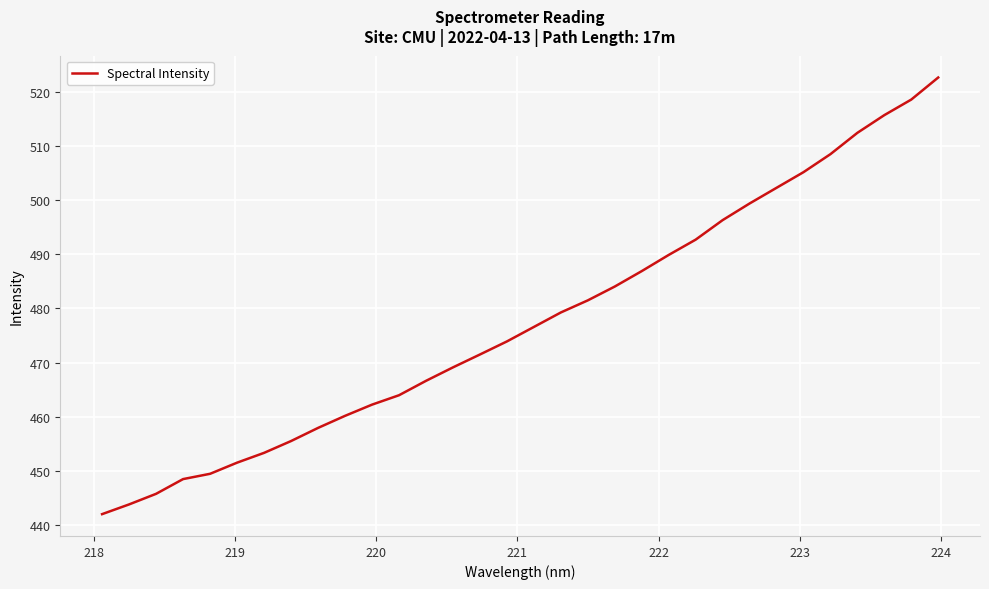

Reading right to left, list all the values displayed in this chart.

522.6	518.5	515.6	512.4	508.5	505.1	502.2	499.4	496.3	492.7	489.9	486.9	484.0	481.5	479.3	476.6	473.9	471.5	469.1	466.7	464.0	462.3	460.2	458.0	455.6	453.4	451.6	449.5	448.5	445.8	443.9	442.1